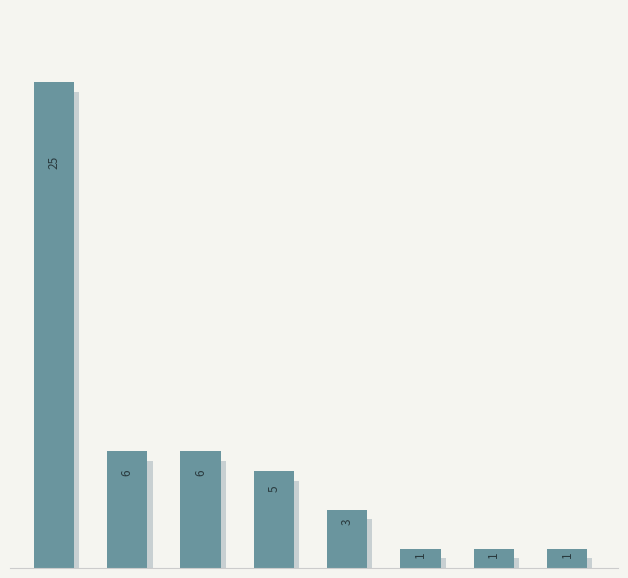

Is it true that the value at 3 is 9?

False